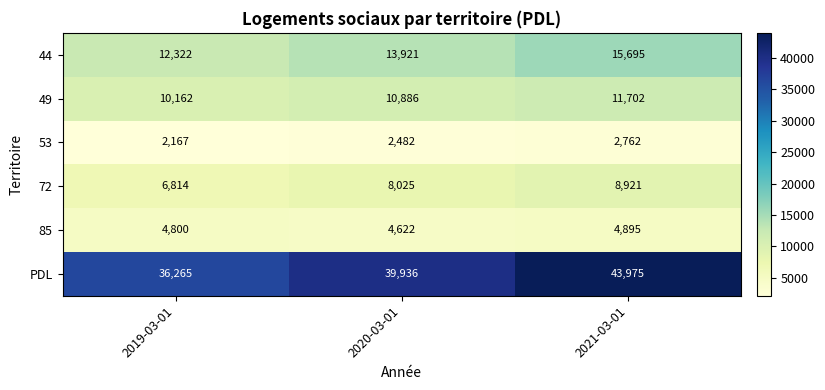

How many data points does each series have?

3